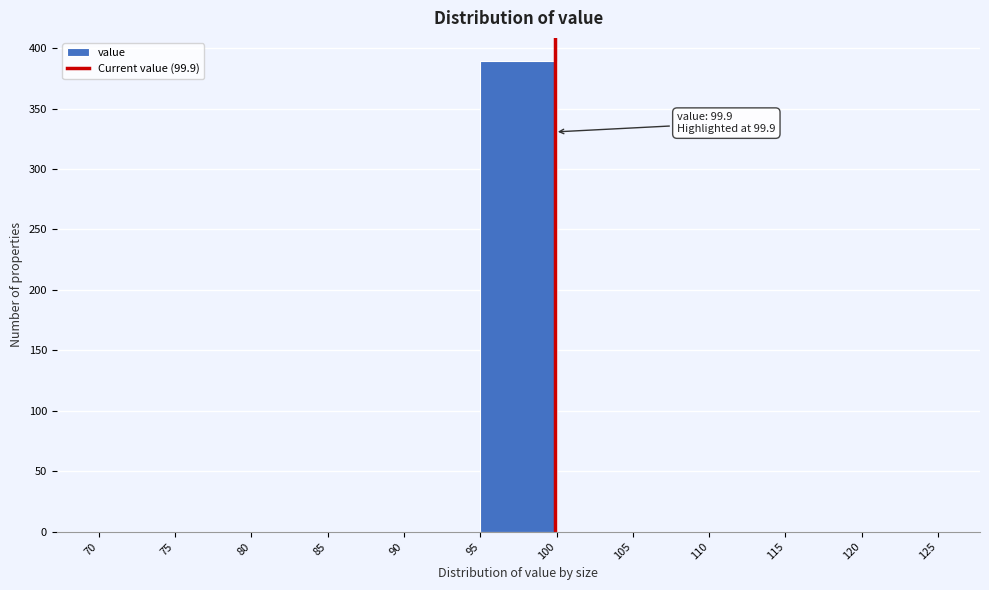

Over which range of the x-axis is the bar tallest?

95 to 100